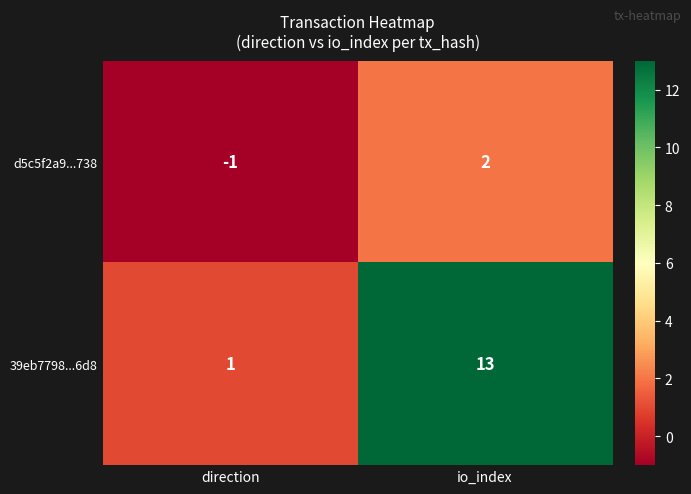

What is the difference between the d5c5f2a9...738 values at direction and io_index?

3